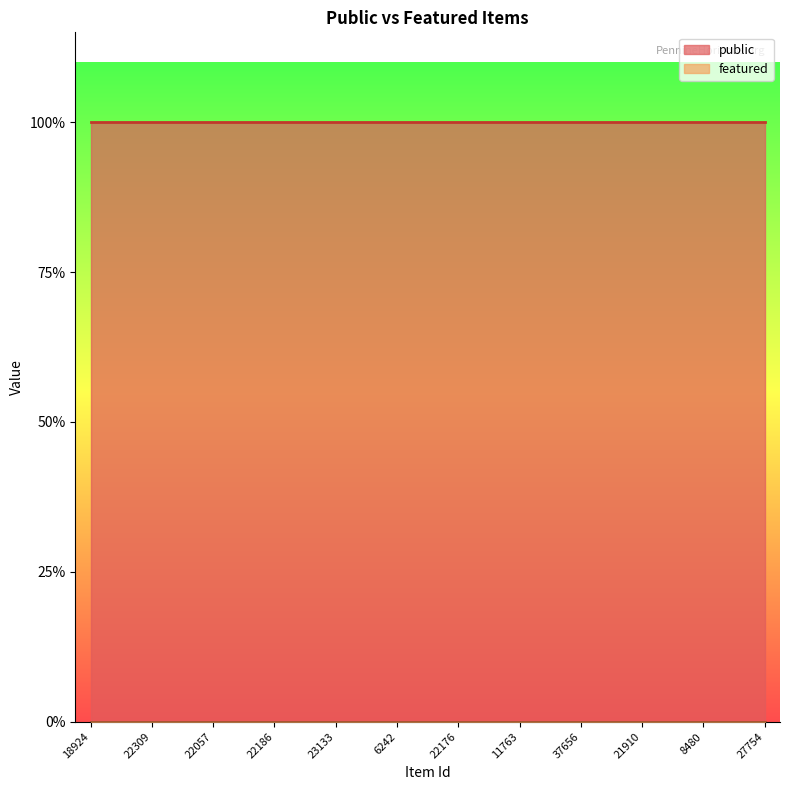

At which category is the sum across all series the highest?

18924